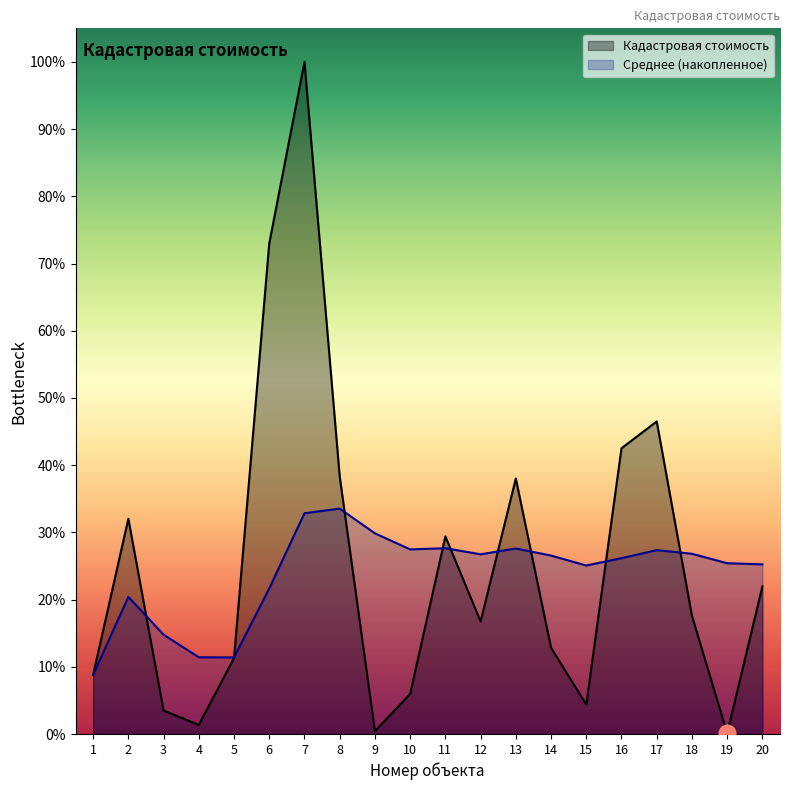

What is the minimum value shown in the chart?

0.1